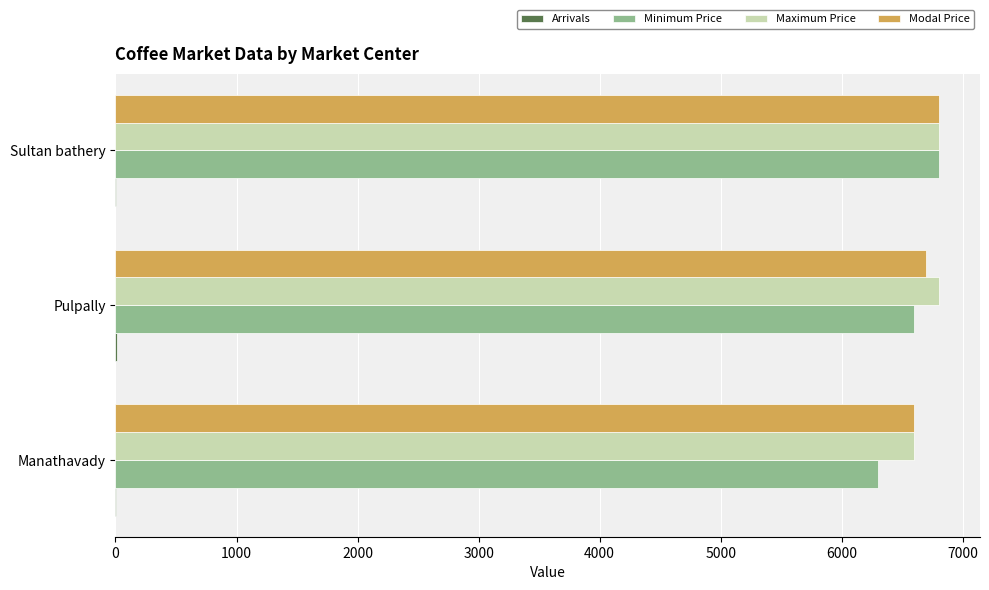

The Maximum Price series shows 6800.0 at Pulpally. True or false?

True